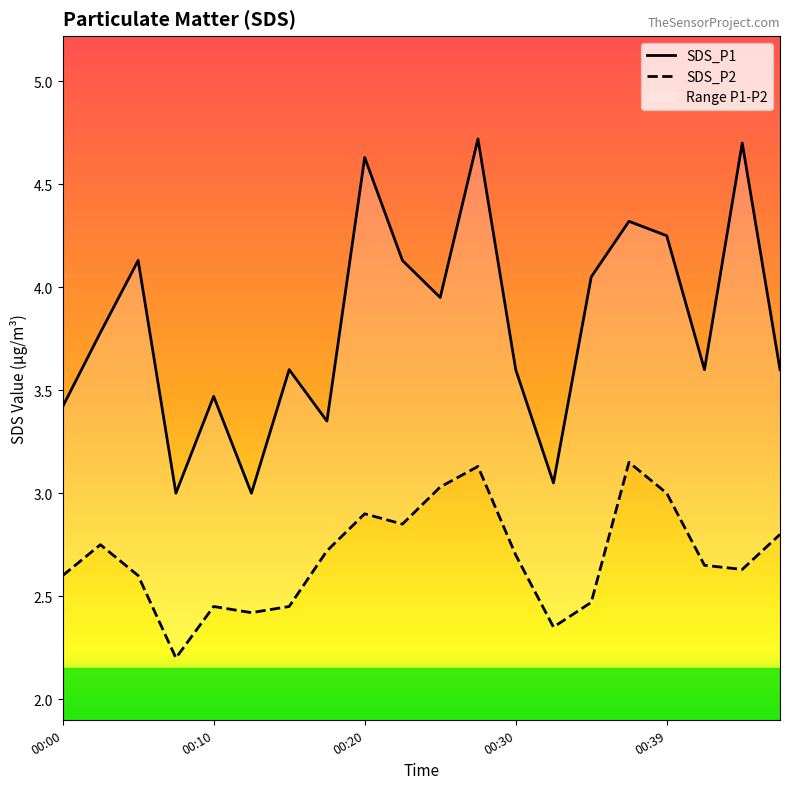

What is the value of the SDS_P1 point at the 3rd from the left?

4.1